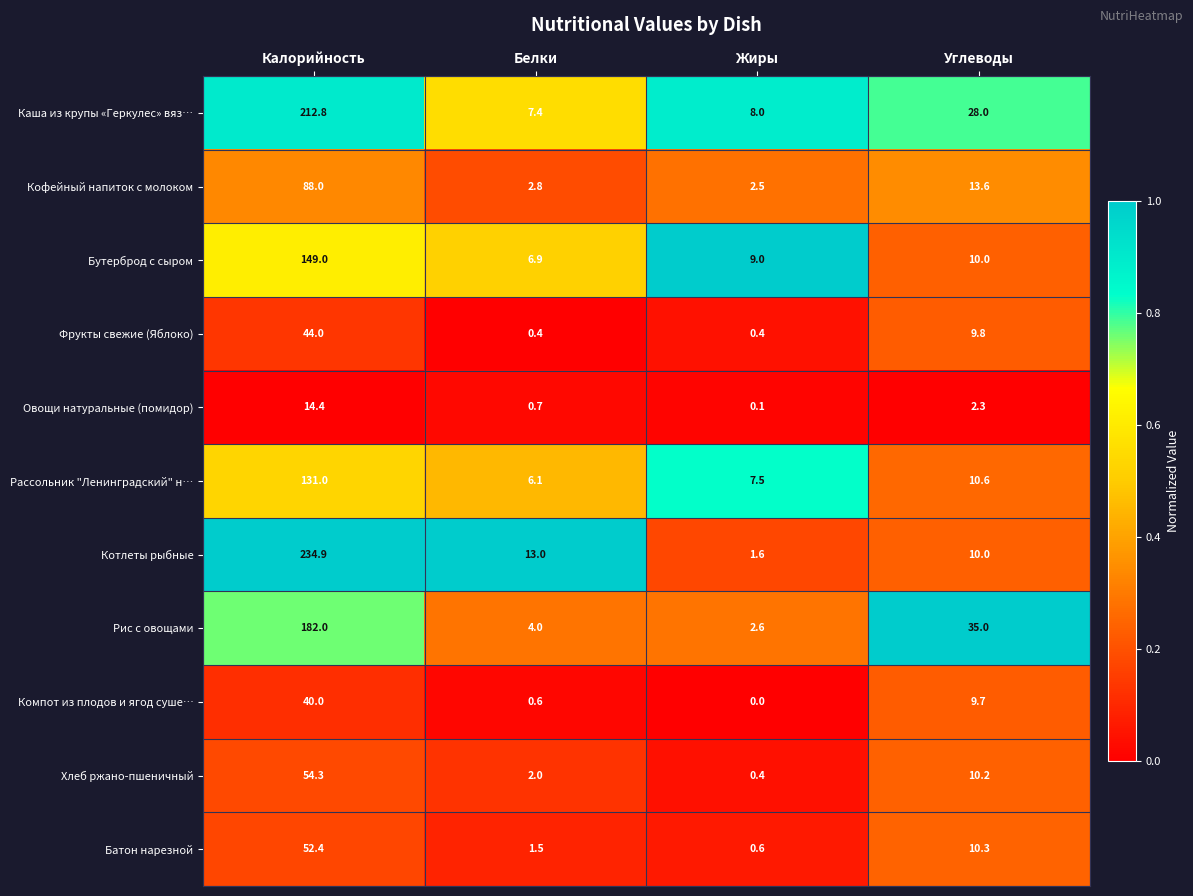

At which label does Овощи натуральные (помидор) first exceed 2?

Калорийность